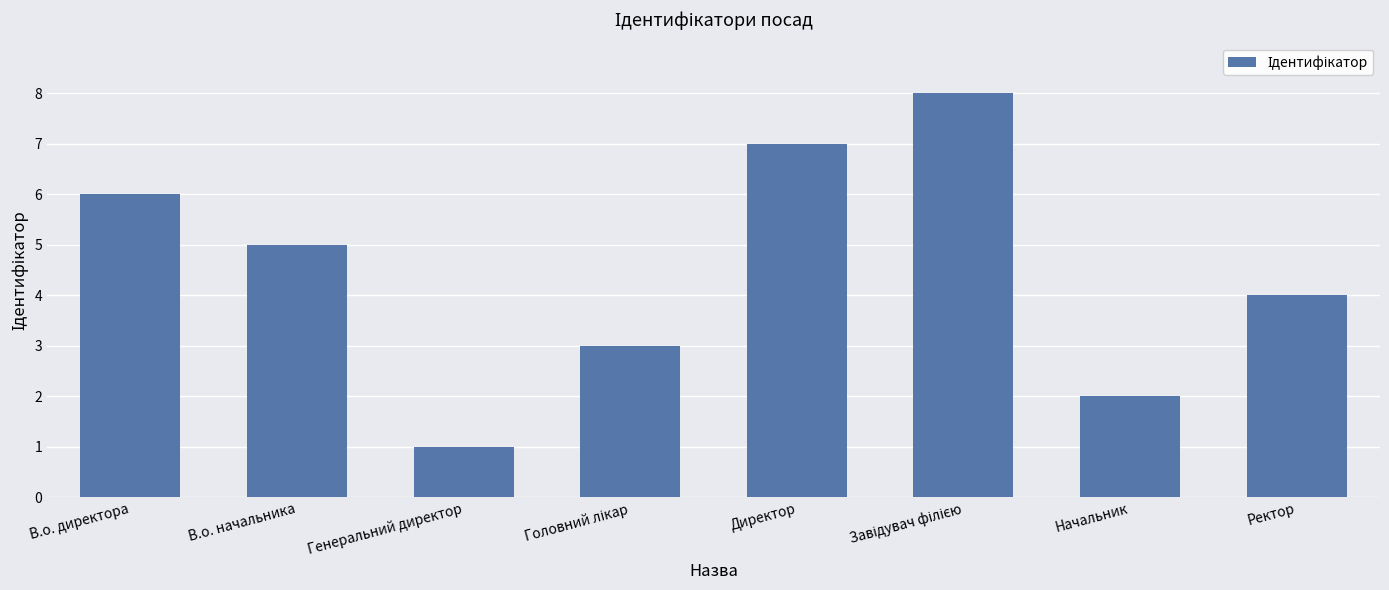

Reading left to right, list all the values displayed in this chart.

6	5	1	3	7	8	2	4